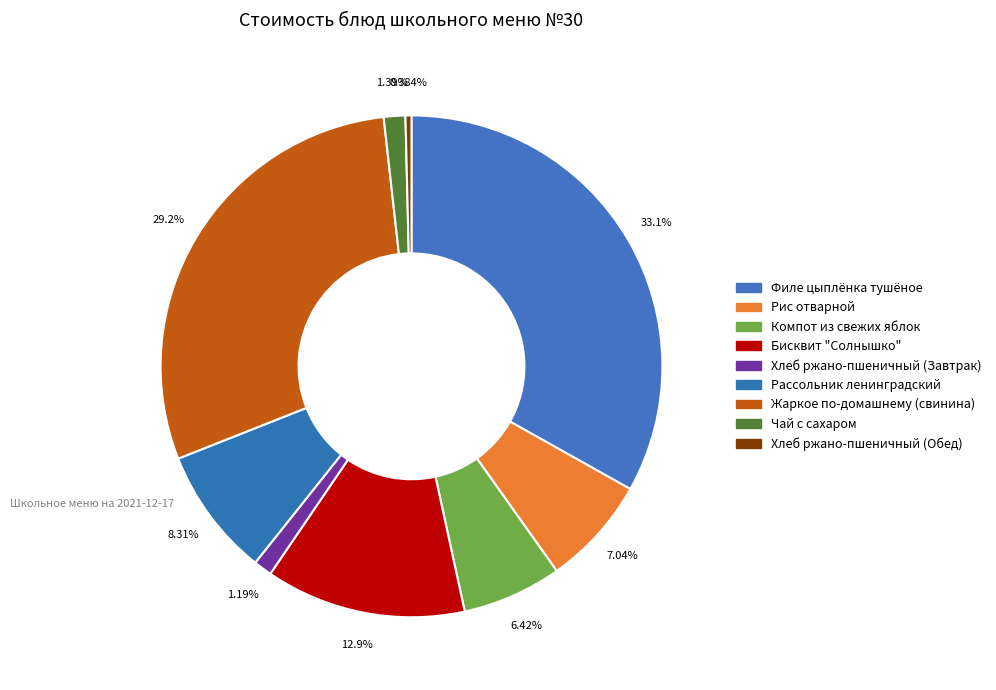

To the nearest percent, what portion does Филе цыплёнка тушёное represent?

33%